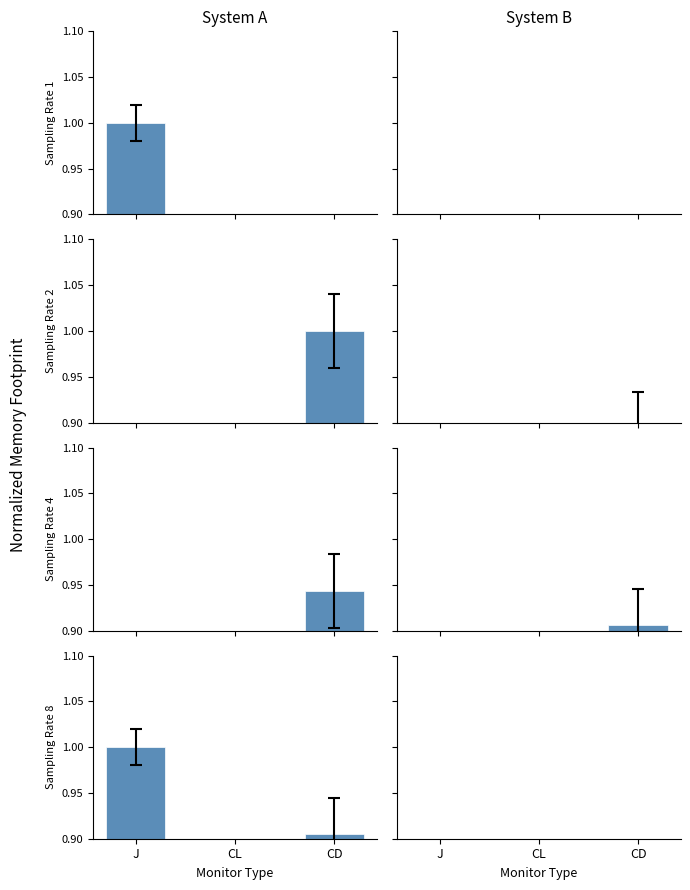

At which category is the sum across all series the highest?

CD